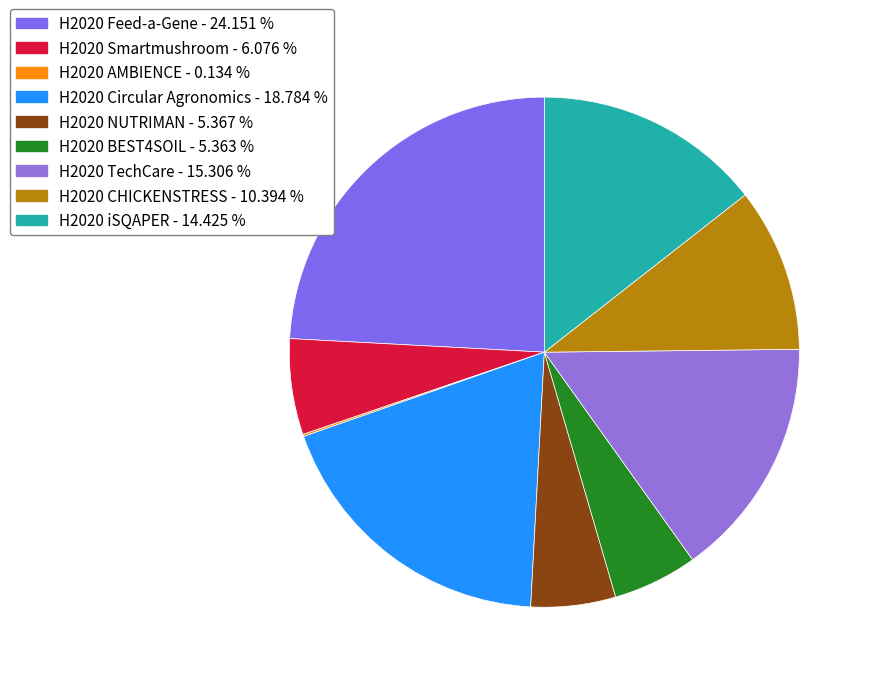

To the nearest percent, what percentage of the pie is H2020 CHICKENSTRESS?

10%